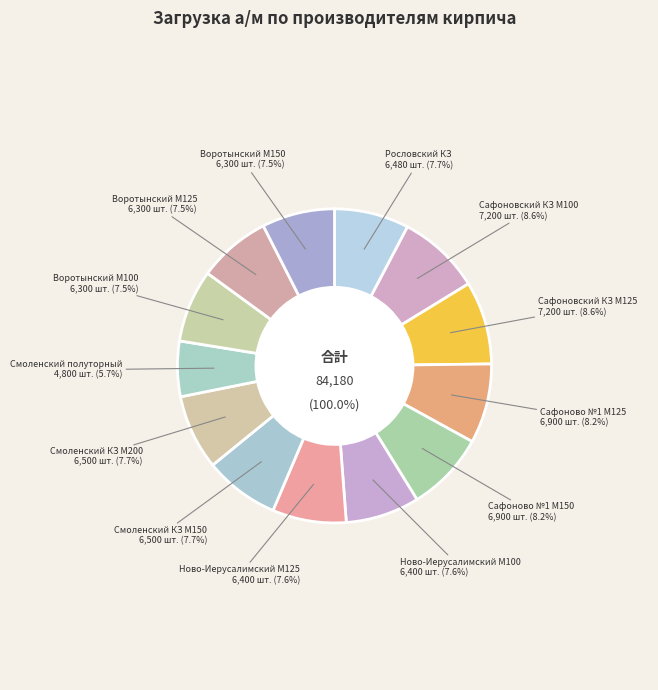

What portion of the pie excludes Воротынский М150?

92.5%